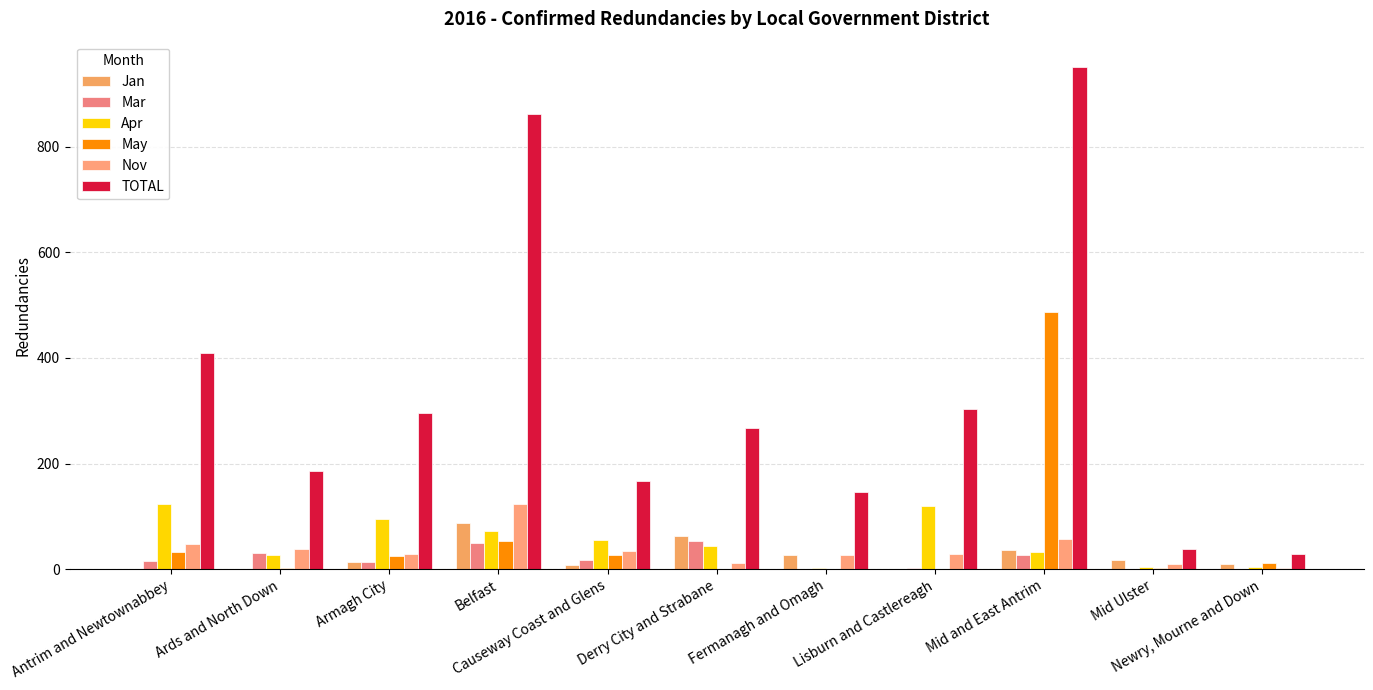

At which label does Apr reach its peak?

Antrim and Newtownabbey